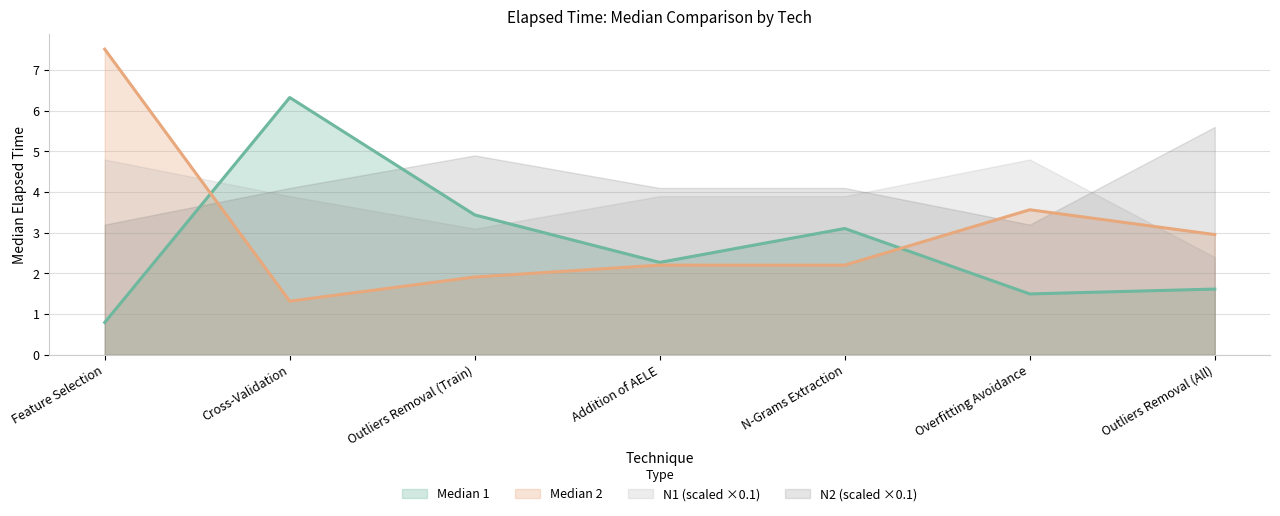

Rank the series by their maximum value, from lowest to highest.

N1 (scaled ×0.1), N2 (scaled ×0.1), Median 1, Median 2